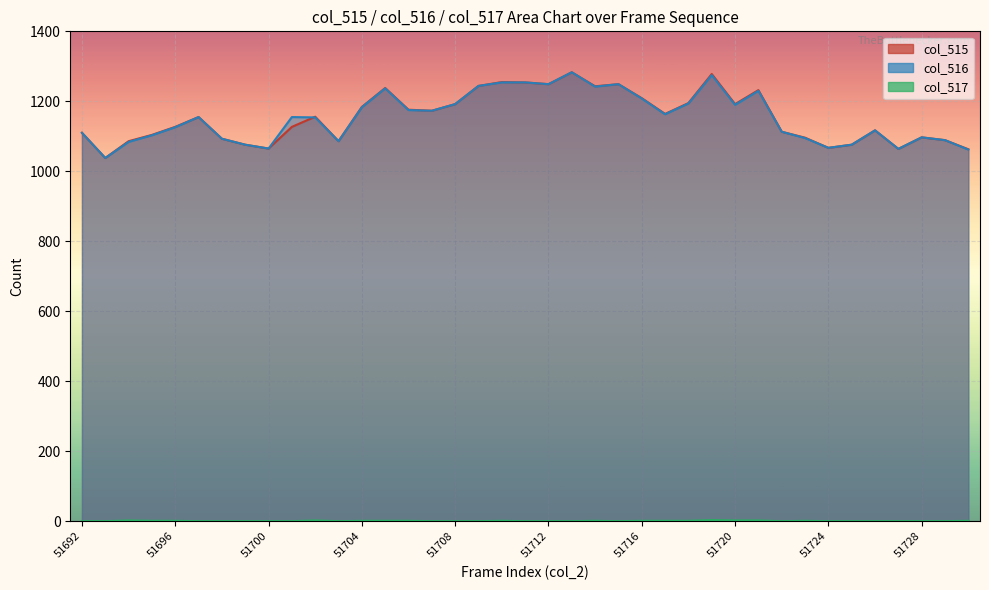

How many interior local peaks does the col_515 series have?

10